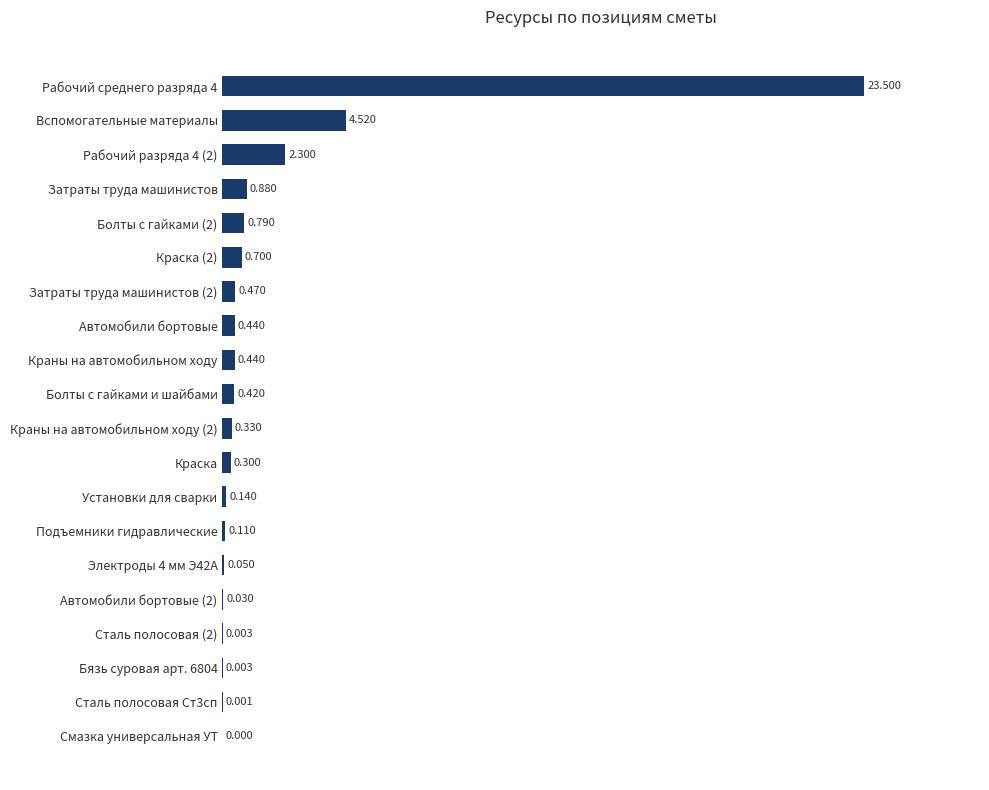

At which label is the value closest to 11?

Вспомогательные материалы